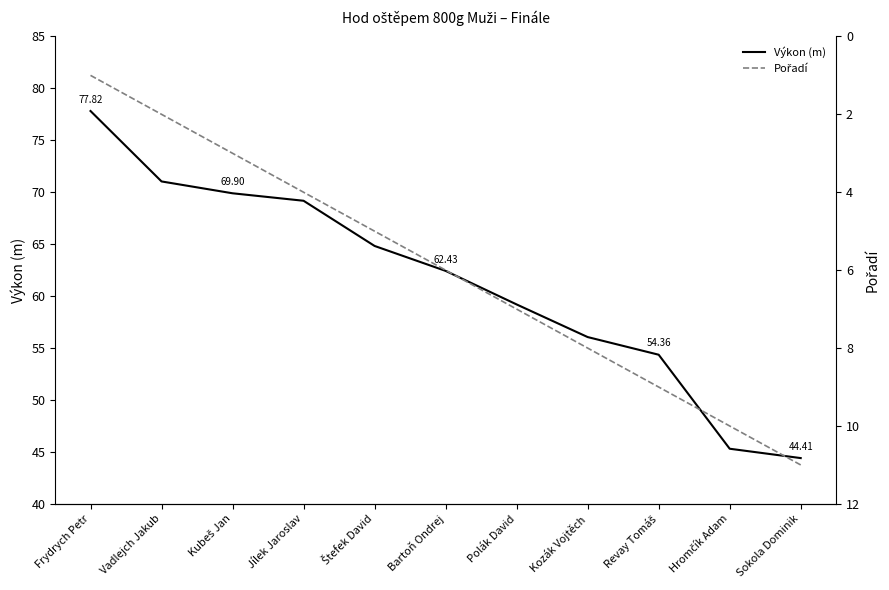

At which category is the sum across all series the highest?

Frydrych Petr